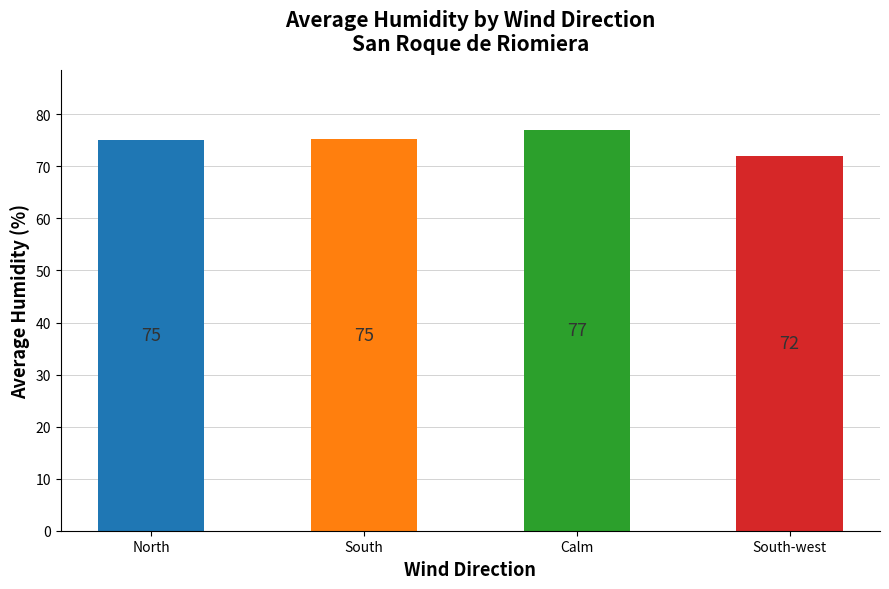

What is the minimum value shown in the chart?

72.0